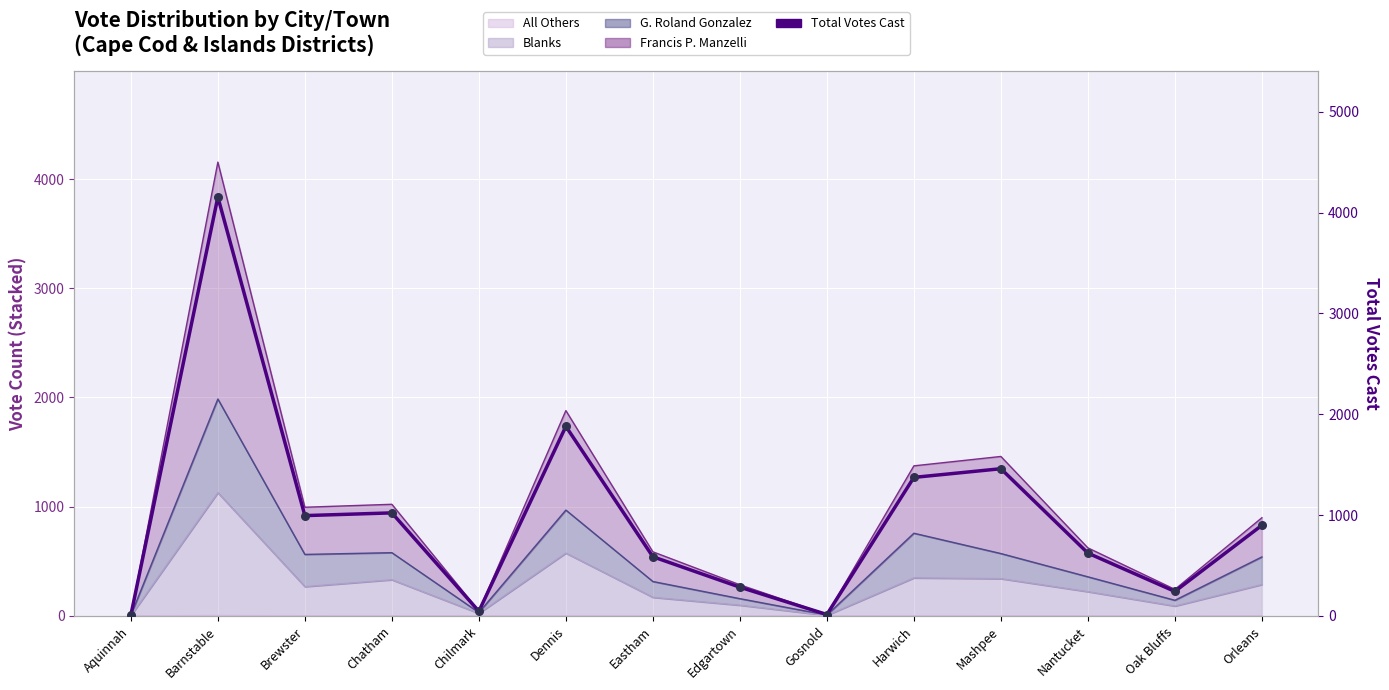

Which series contains the lowest Y value?

Total Votes Cast